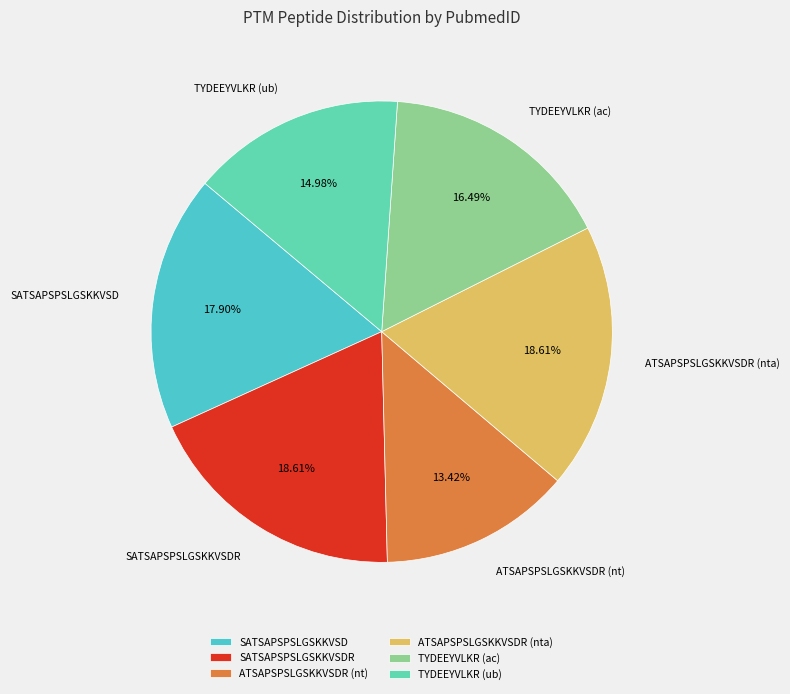

Does SATSAPSPSLGSKKVSDR represent more than half of the total?

No